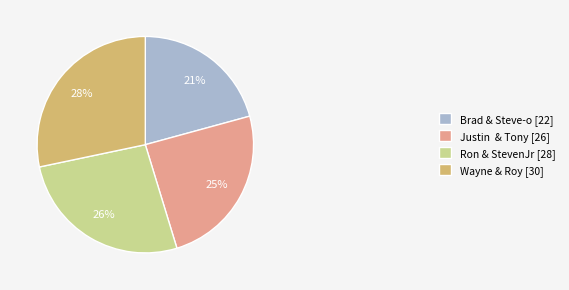

Does Brad & Steve-o represent more than half of the total?

No